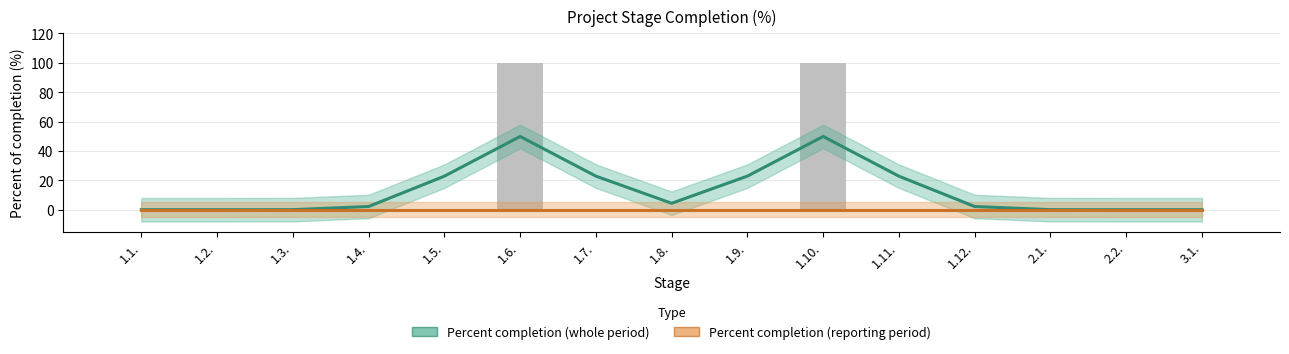

Count the number of data series in this chart.

2